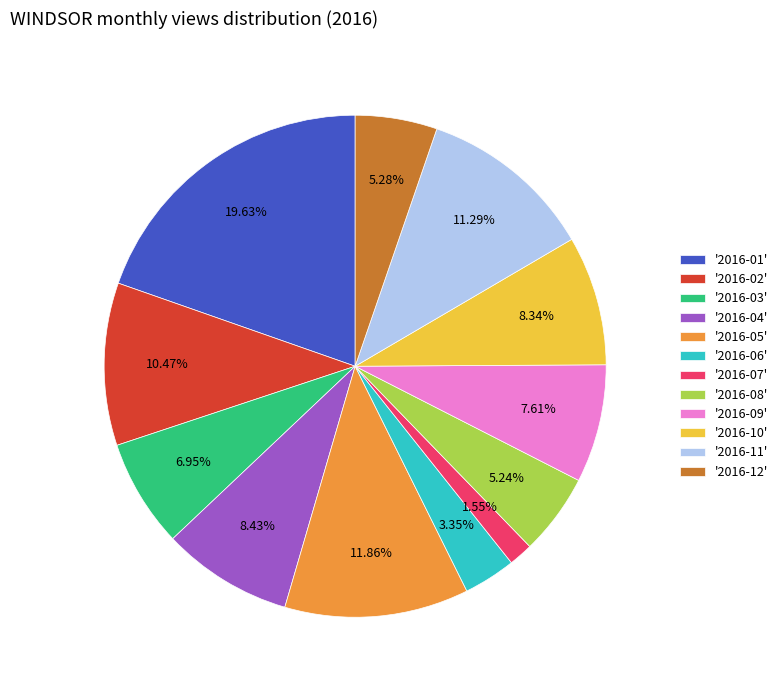

Which category has the biggest portion of the pie?

'2016-01'